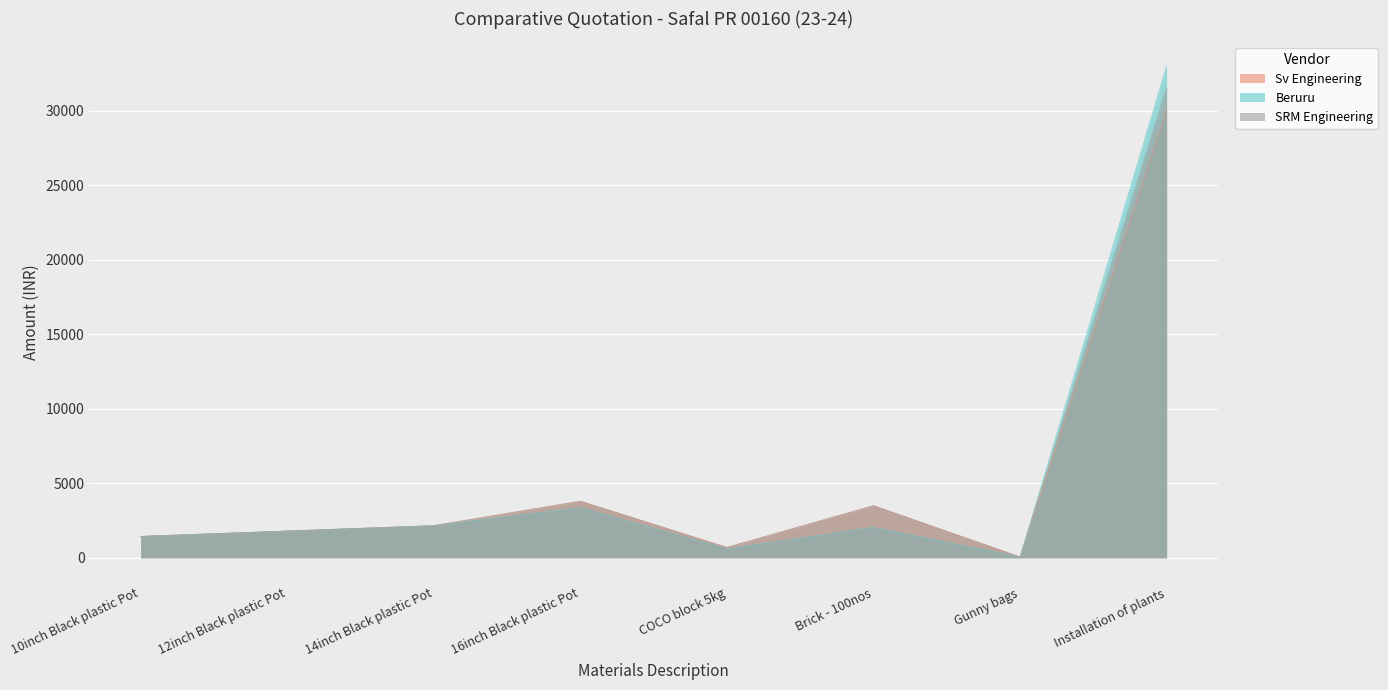

What is the value of the Beruru point at the 8th from the left?

33000.0